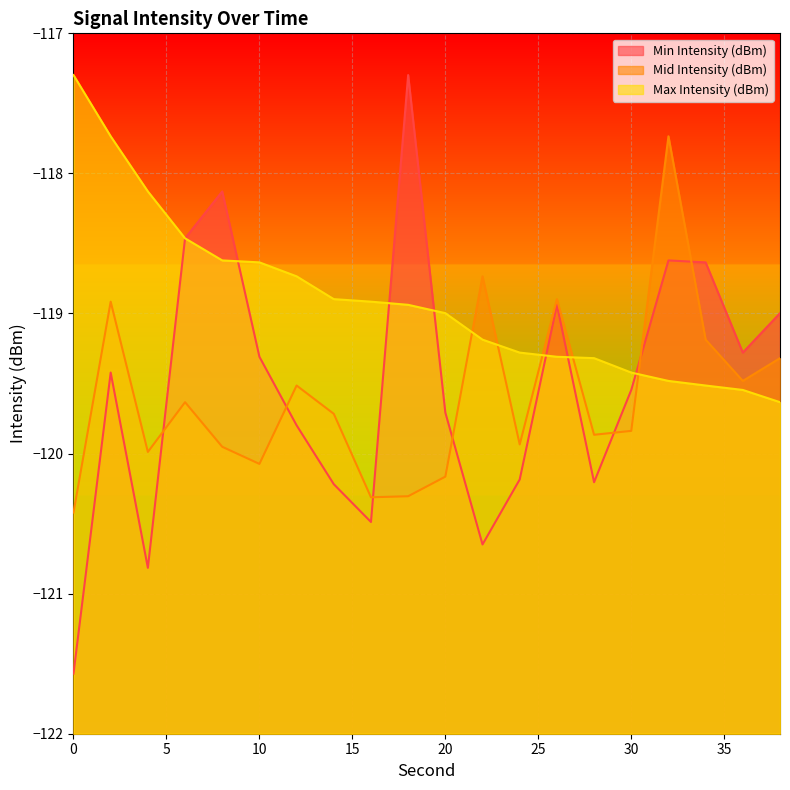

In Min Intensity (dBm), how many points are higher than both neighbors (excluding endpoints)?

5